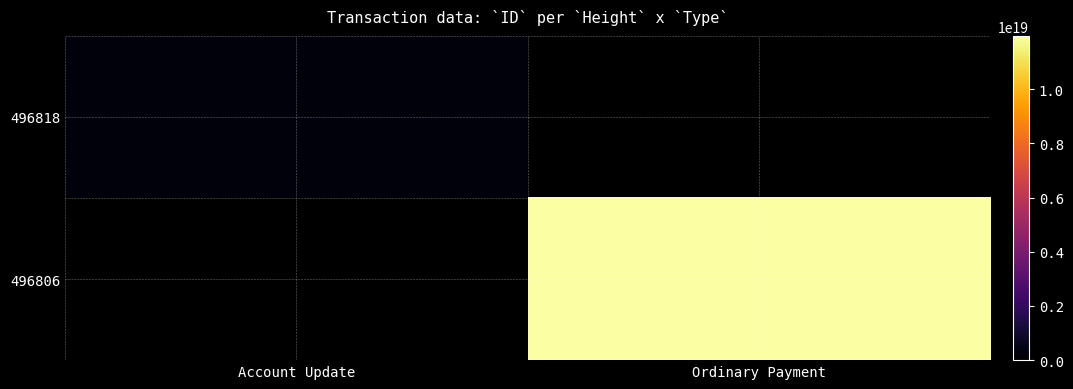

Where is 496818 nearest to the value 250412495011992000?

Account Update